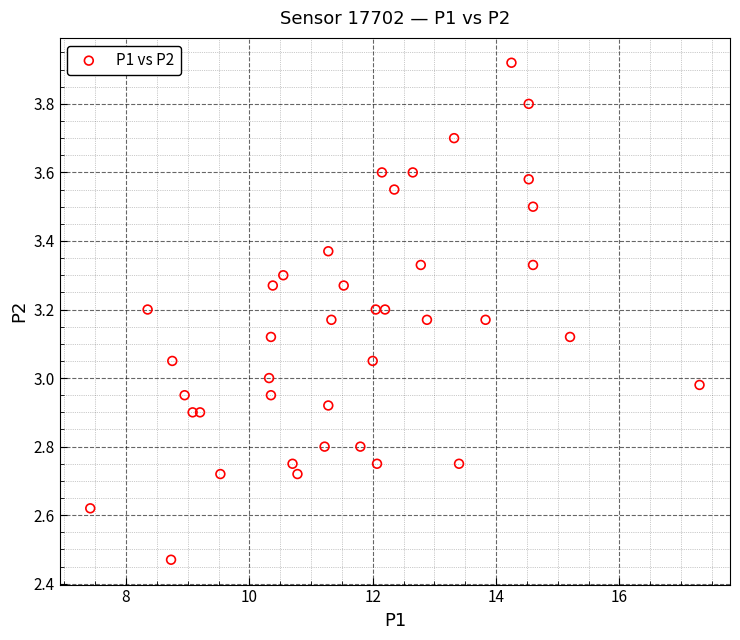

How many data points are displayed?

40